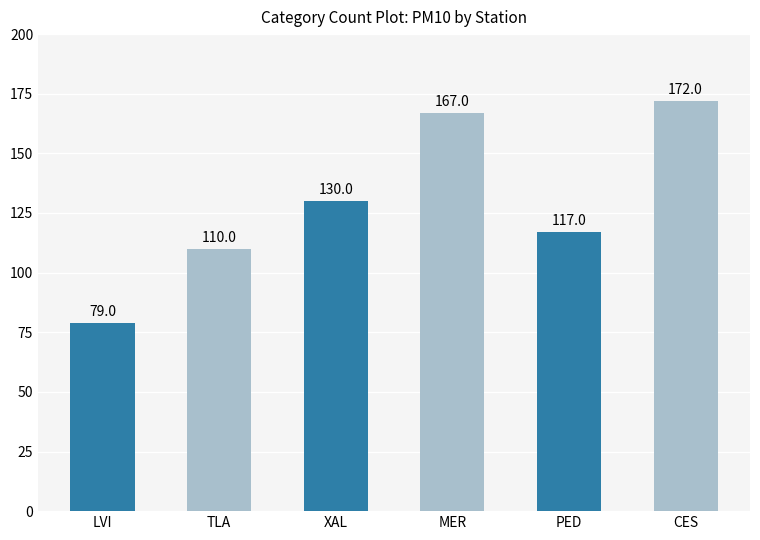

List the labels in order of value, smallest first.

LVI, TLA, PED, XAL, MER, CES